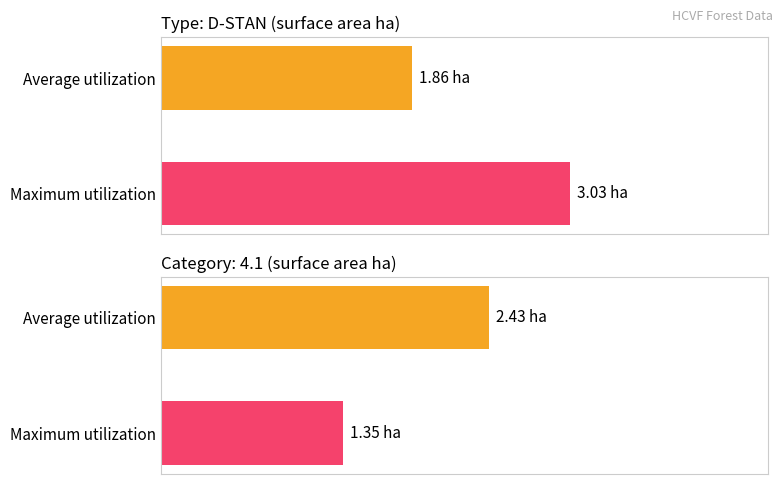

Between D-STAN-p and D-STAN-w, which series saw the biggest shift?

Maximum utilization